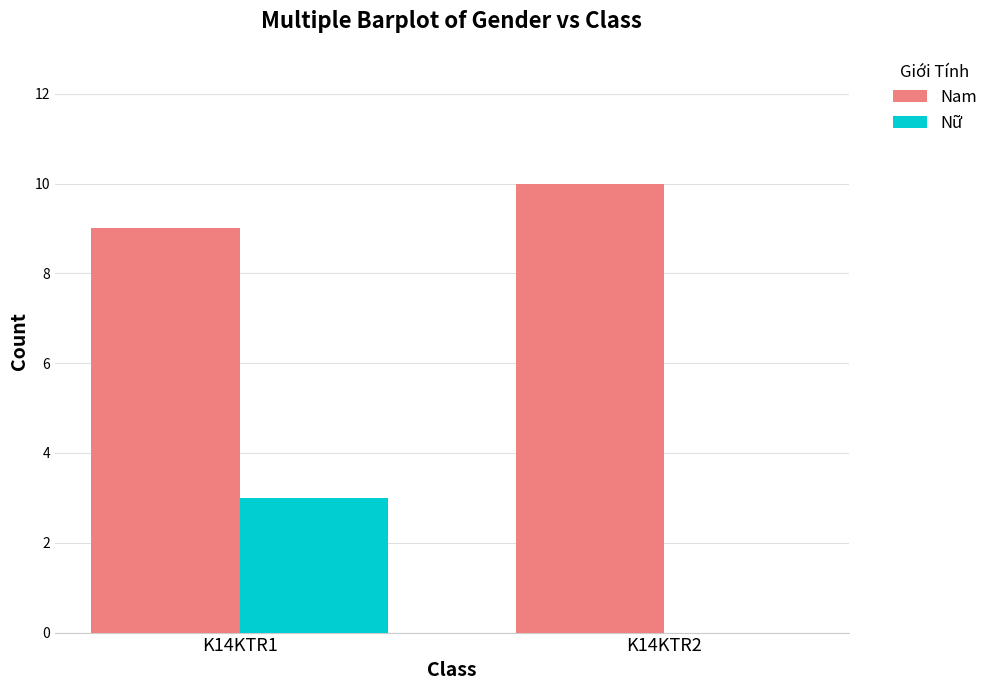

What is the greatest value displayed?

10